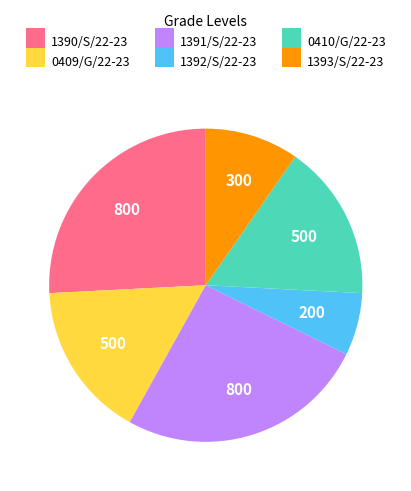

What is the smallest slice in the pie chart?

1392/S/22-23